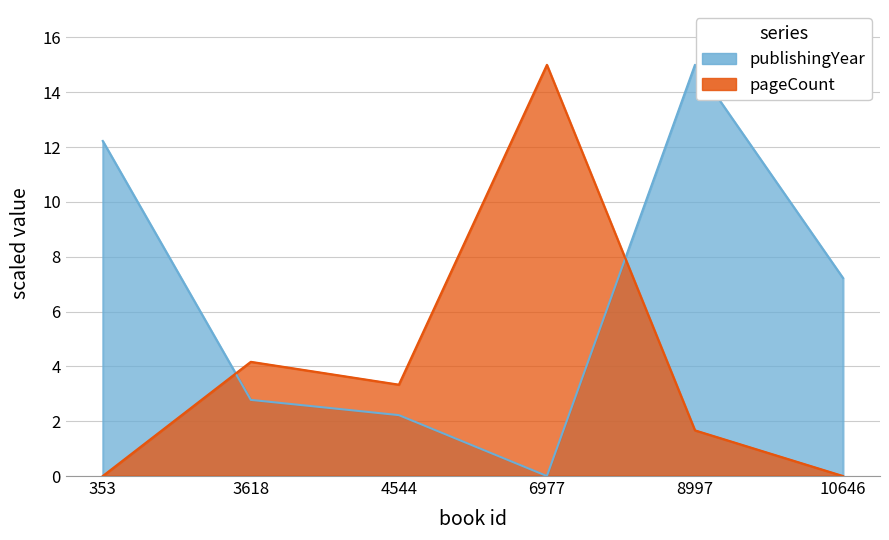

At which category is the sum across all series the highest?

8997